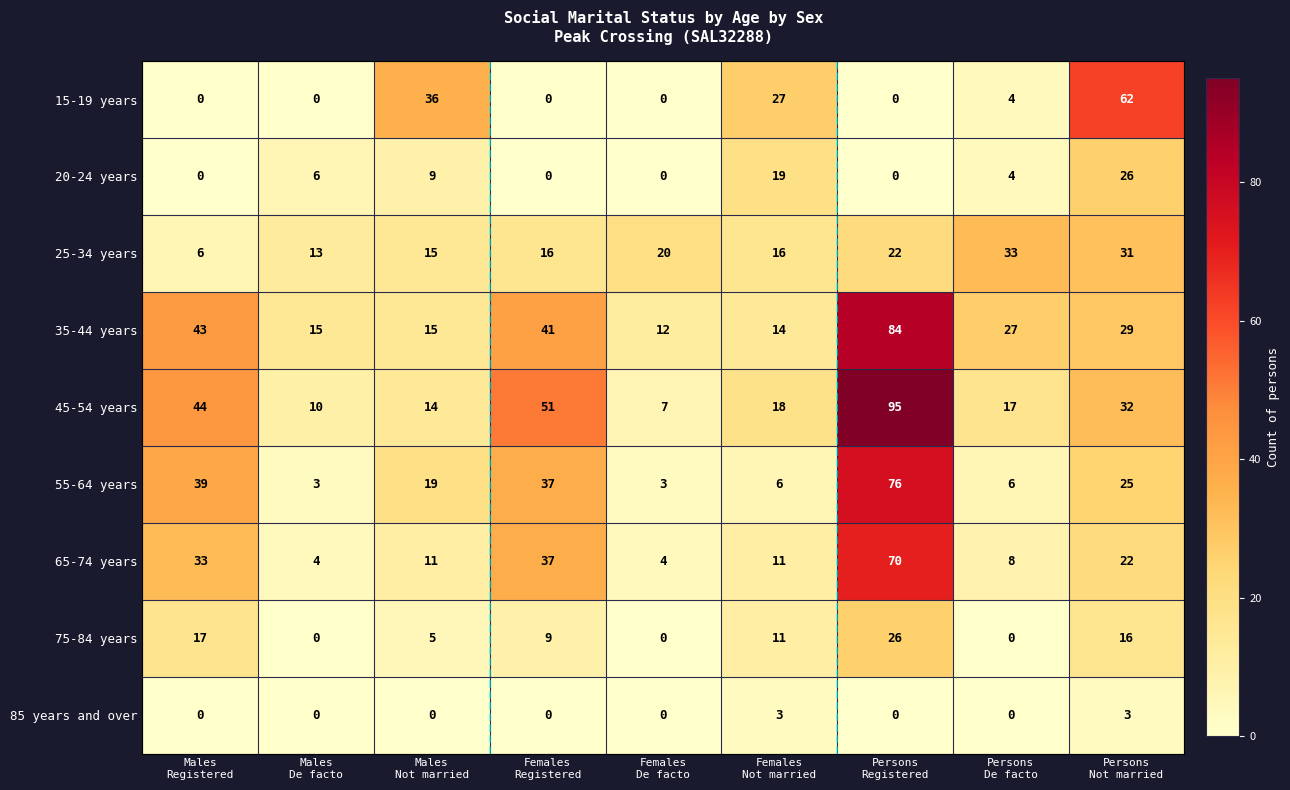

Which series has the largest total across all categories?

45-54 years